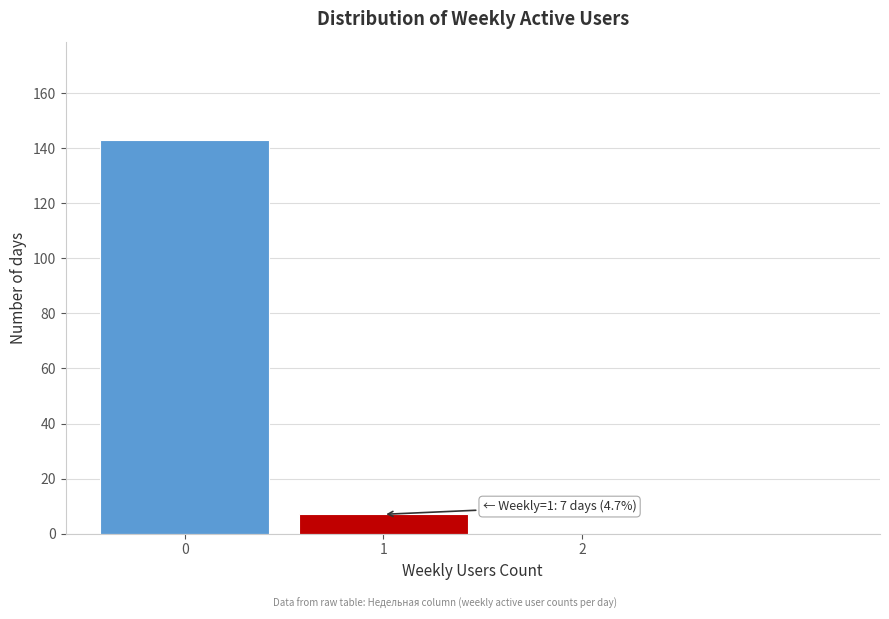

Reading left to right, what are all the values shown in this chart?

0=143	1=7	2=0